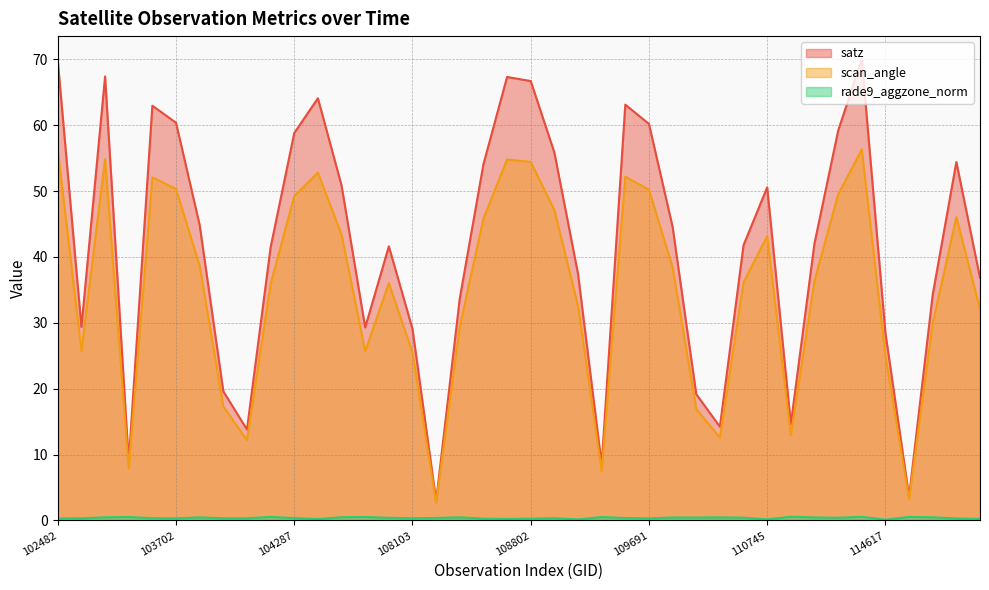

What is the sum of the satz values at 108632 and 104170?

95.5